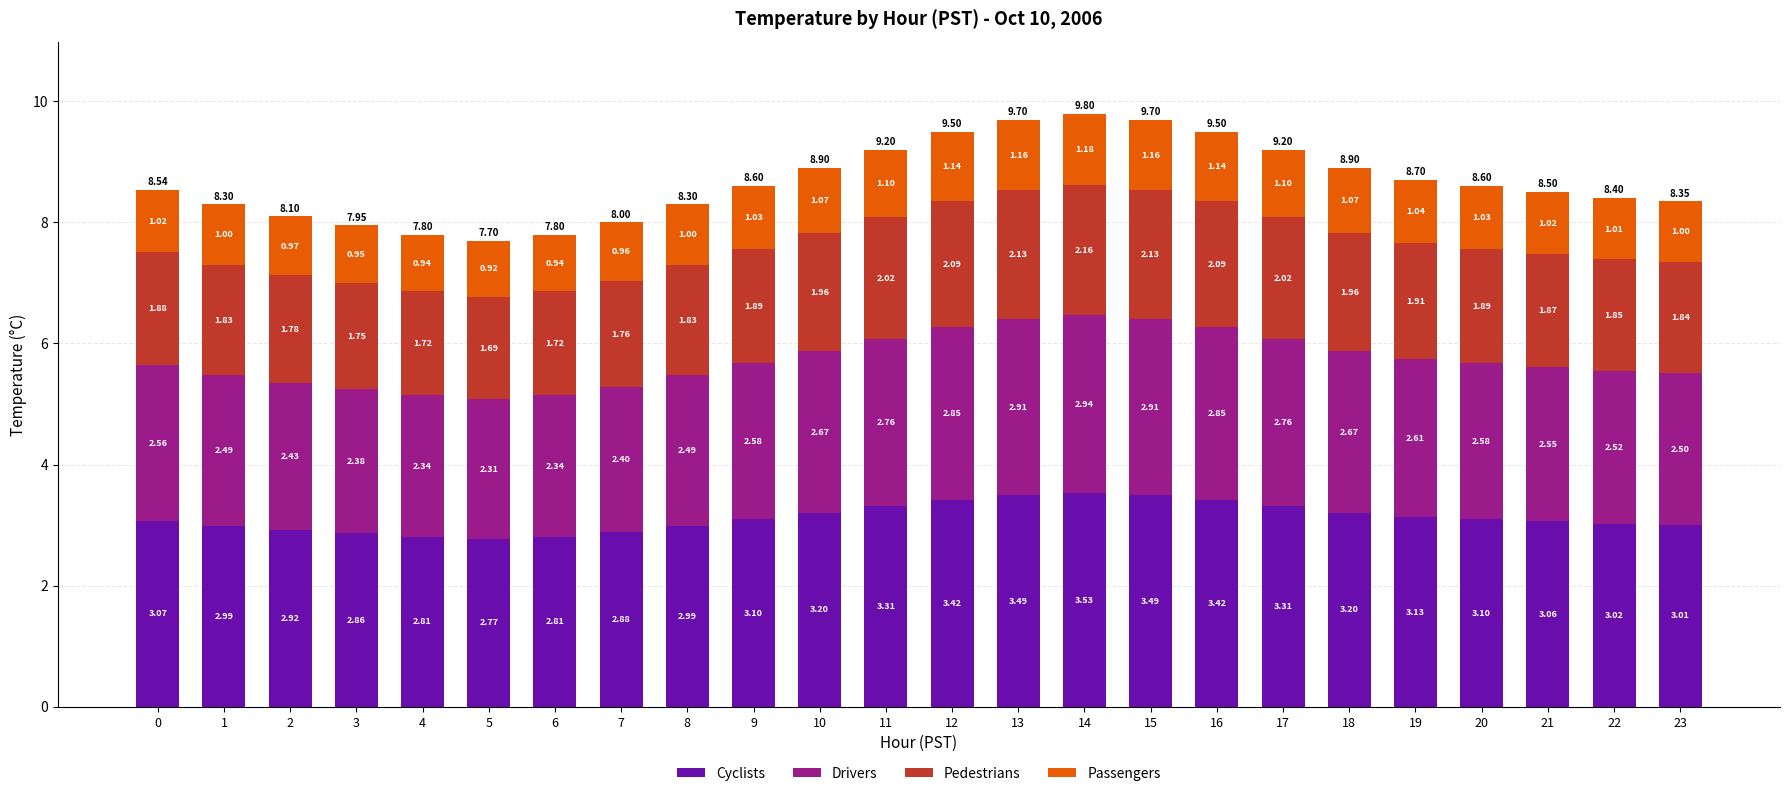

What is the total value across all series at 0?

8.5